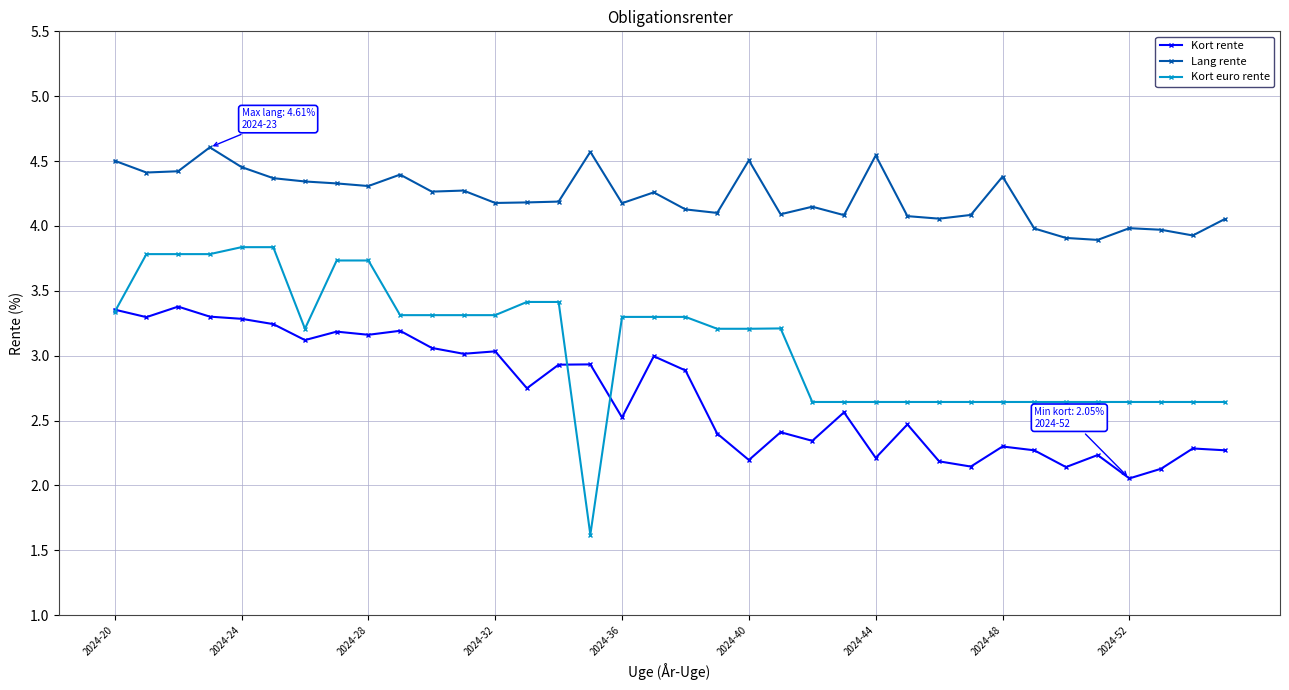

What is the minimum value shown in the chart?

1.6